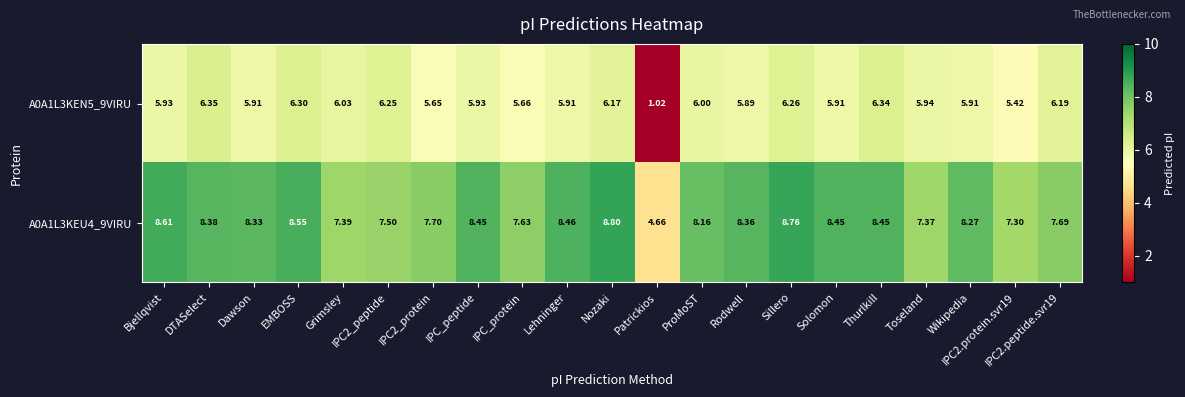

Which label corresponds to the largest value in the chart?

Nozaki